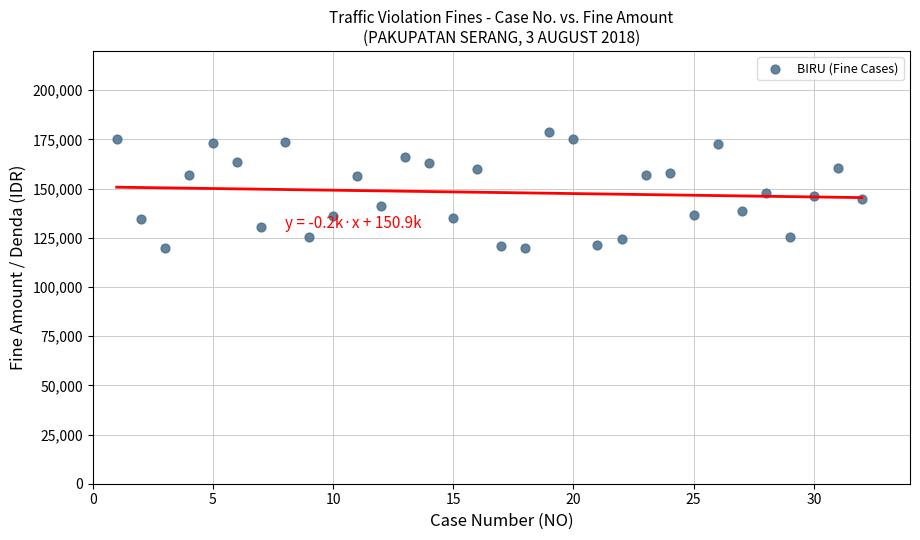

What is the range of X values (max minus min)?

31